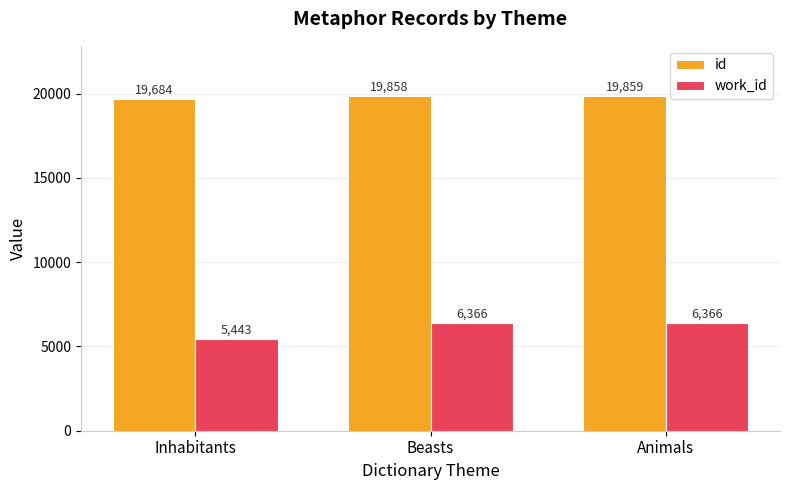

The value of id at Animals is 19859. True or false?

True